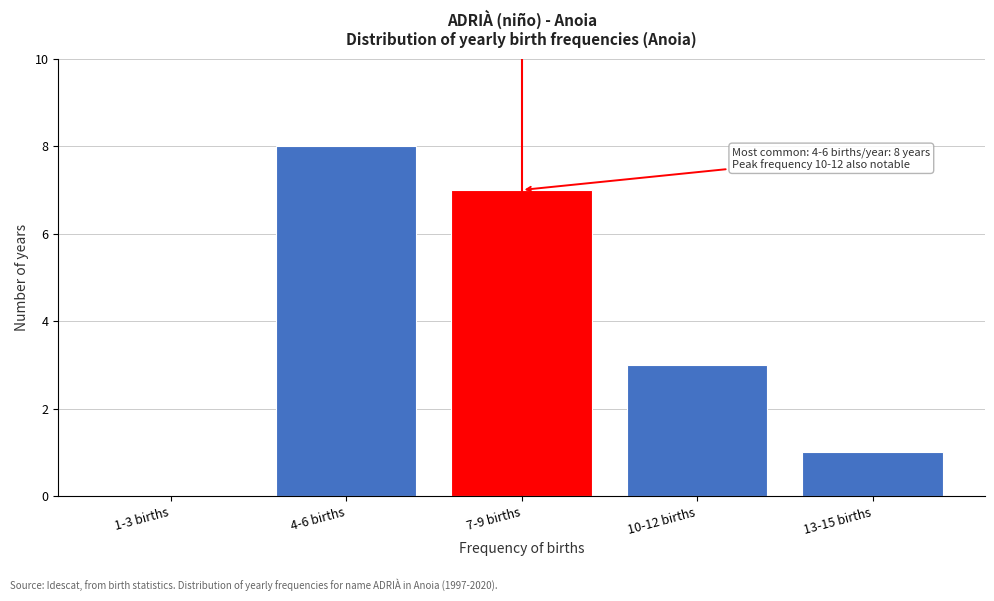

Reading right to left, extract all data points from this chart.

13-15 births=1	10-12 births=3	7-9 births=7	4-6 births=8	1-3 births=0